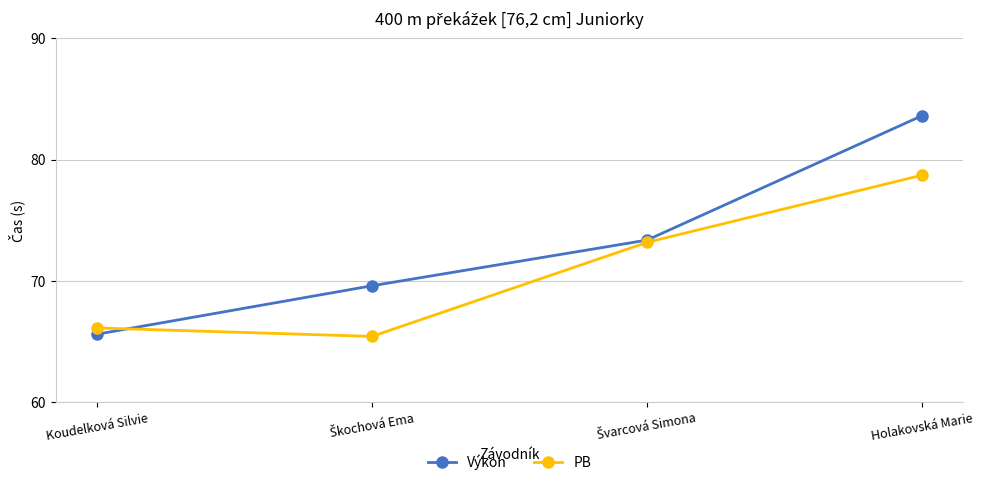

Reading right to left, transcribe all the data shown in this chart.

Výkon: 83.6	73.4	69.6	65.6
PB: 78.7	73.2	65.4	66.1